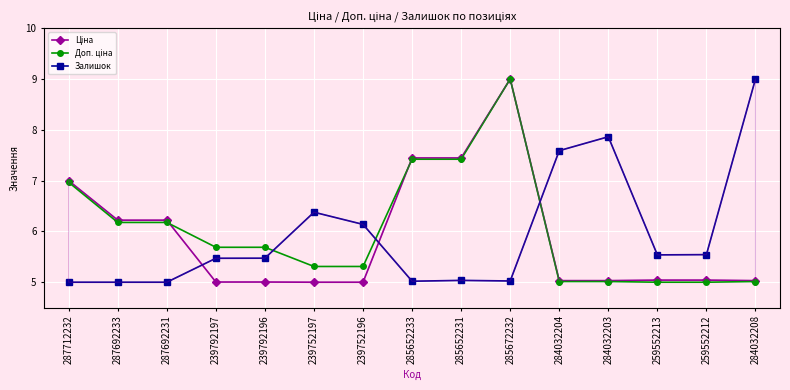

What is the total value across all series at 285672232?

23.0